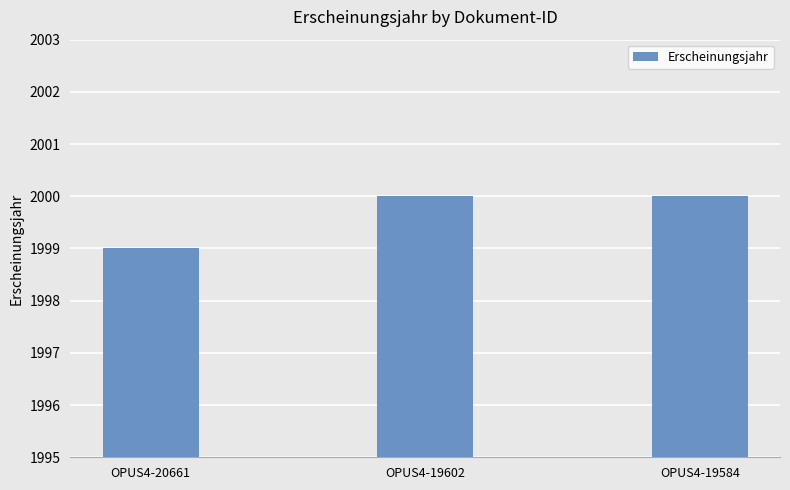

Read the value at OPUS4-19584.

2000